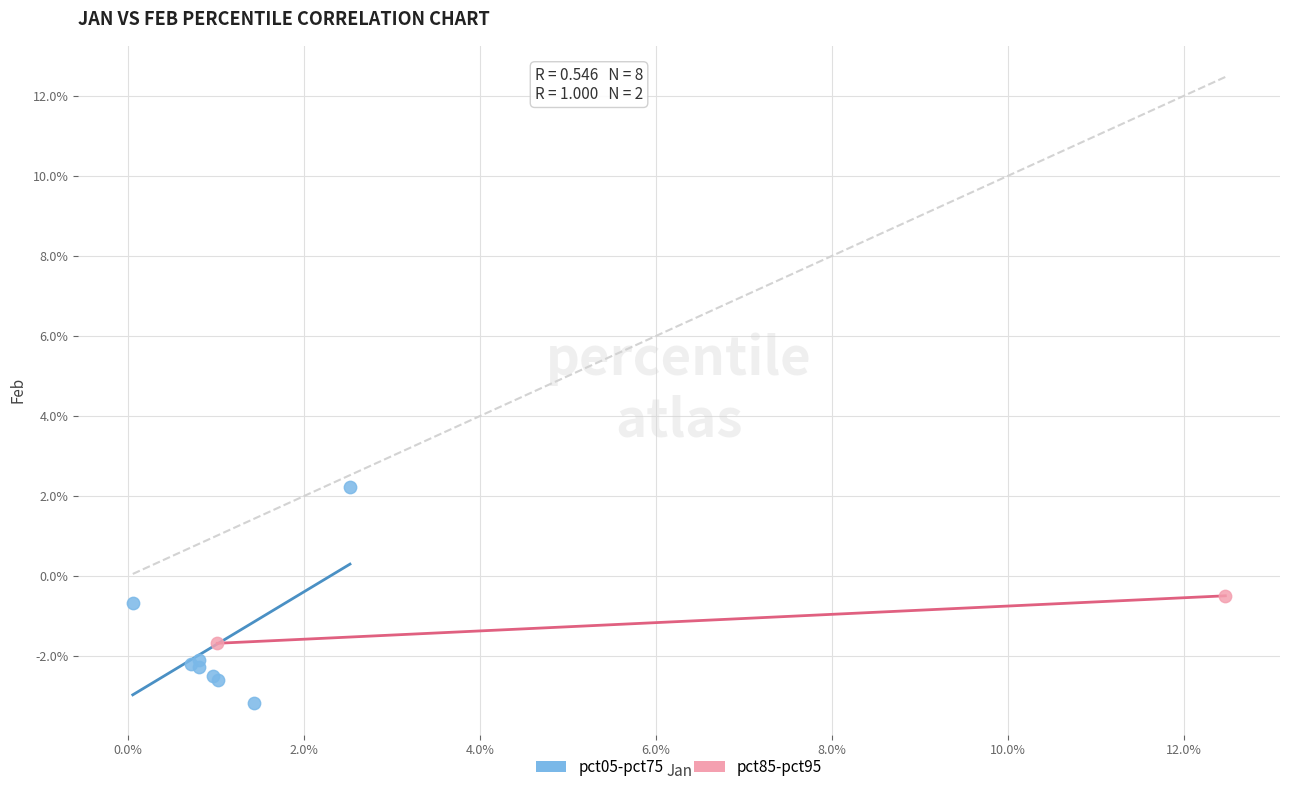

Which series has the largest Y range (max minus min)?

pct05-pct75